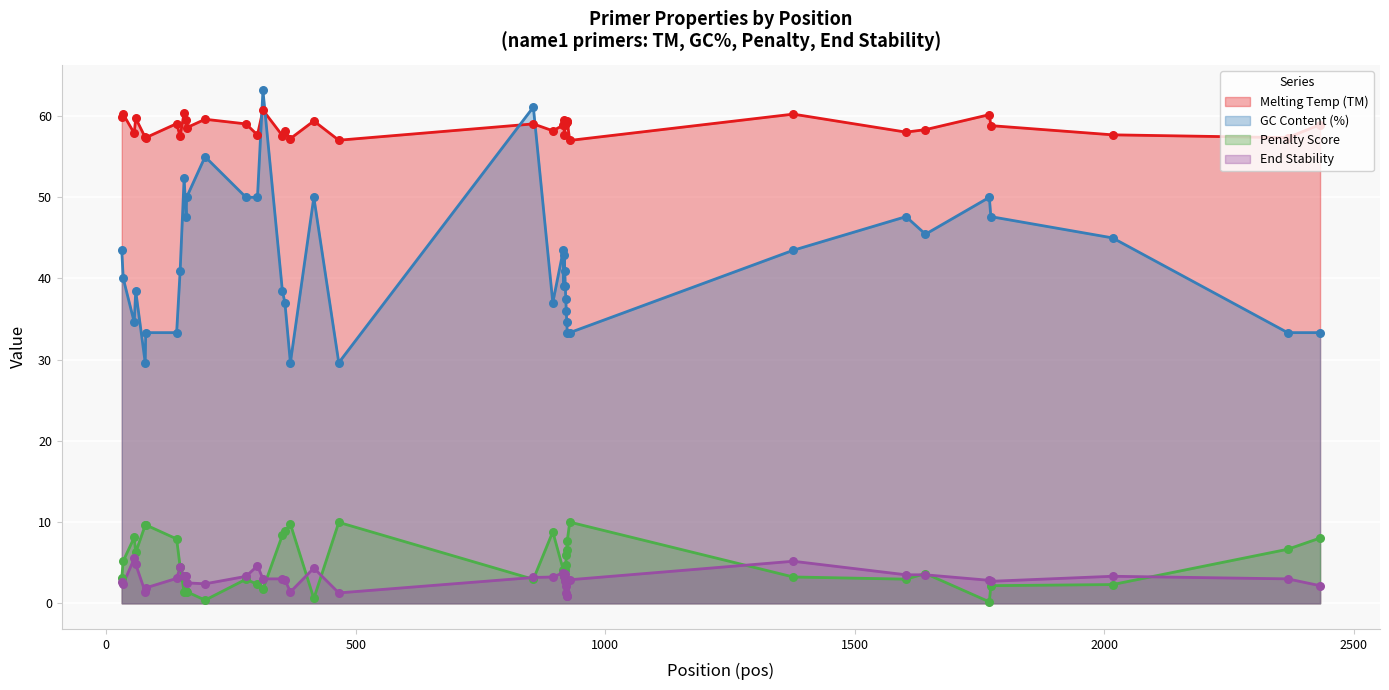

Which series contains the highest Y value?

GC%